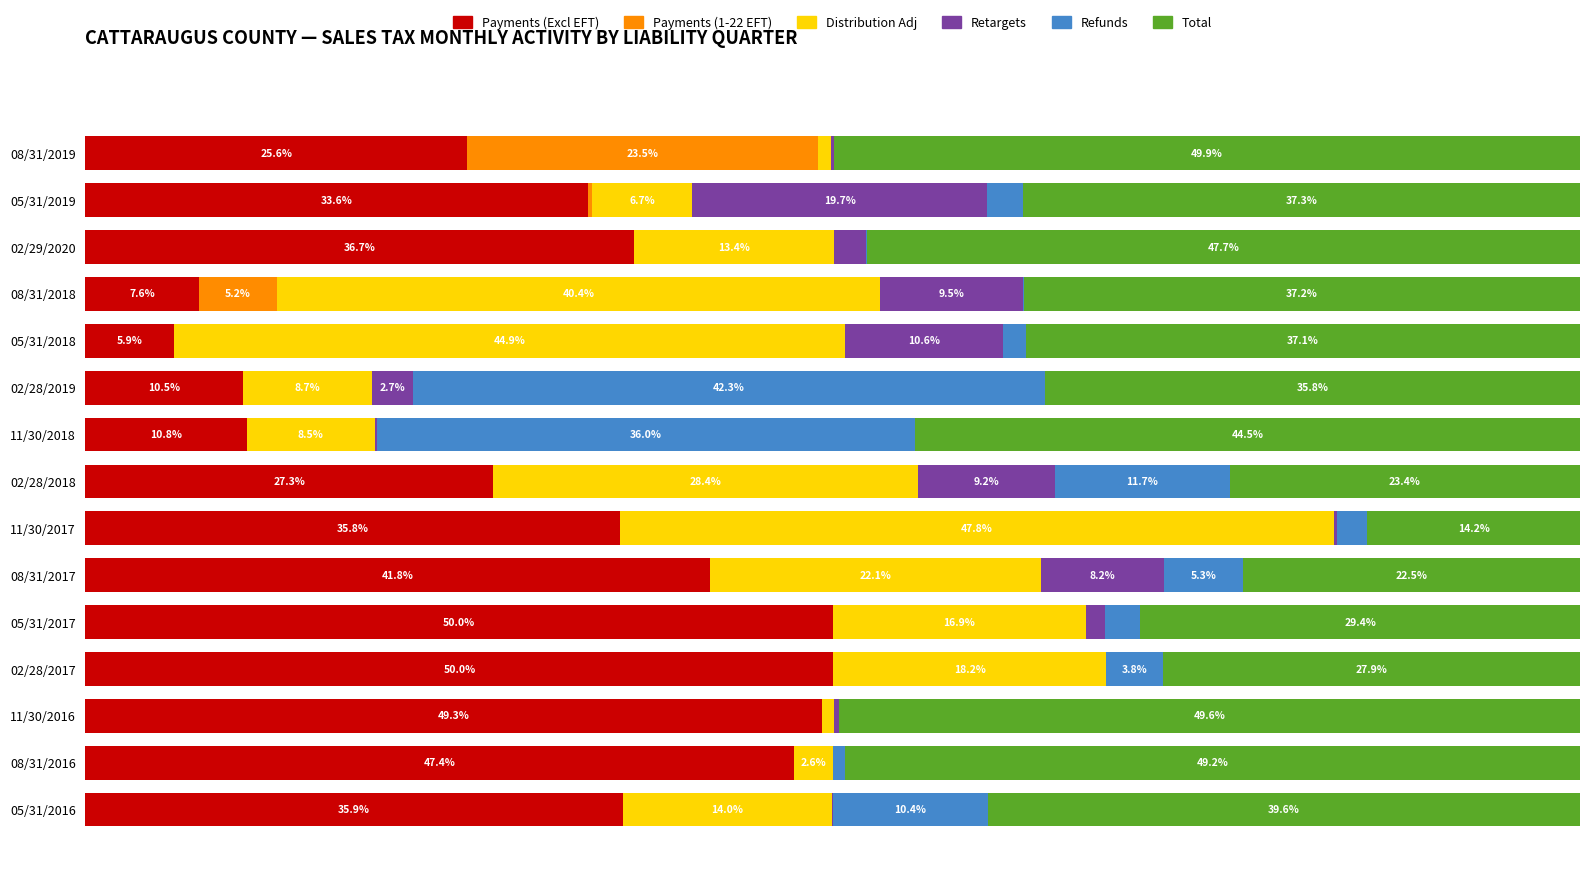

What is the lowest value of the Payments (Excl EFT) series?

5.9